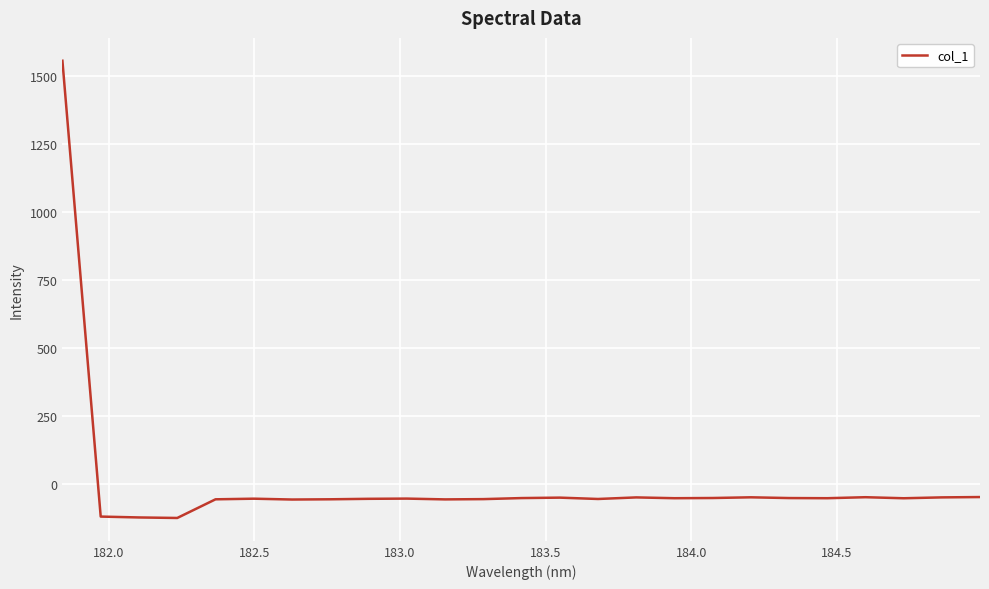

Is this an area chart (filled region under the line)?

No